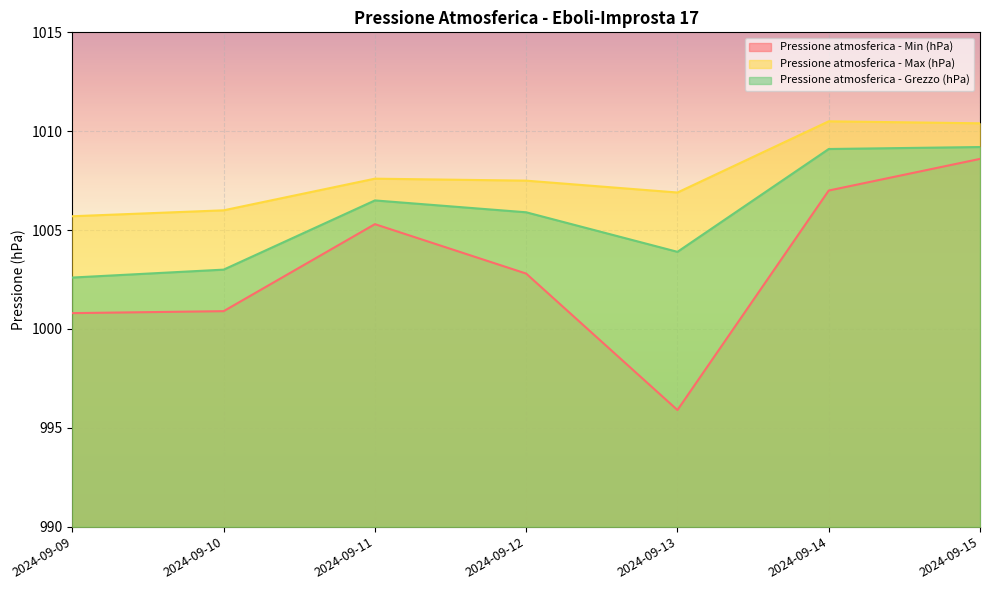

What is the value of the Pressione atmosferica - Max (hPa) point at the 1st from the left?

1005.7